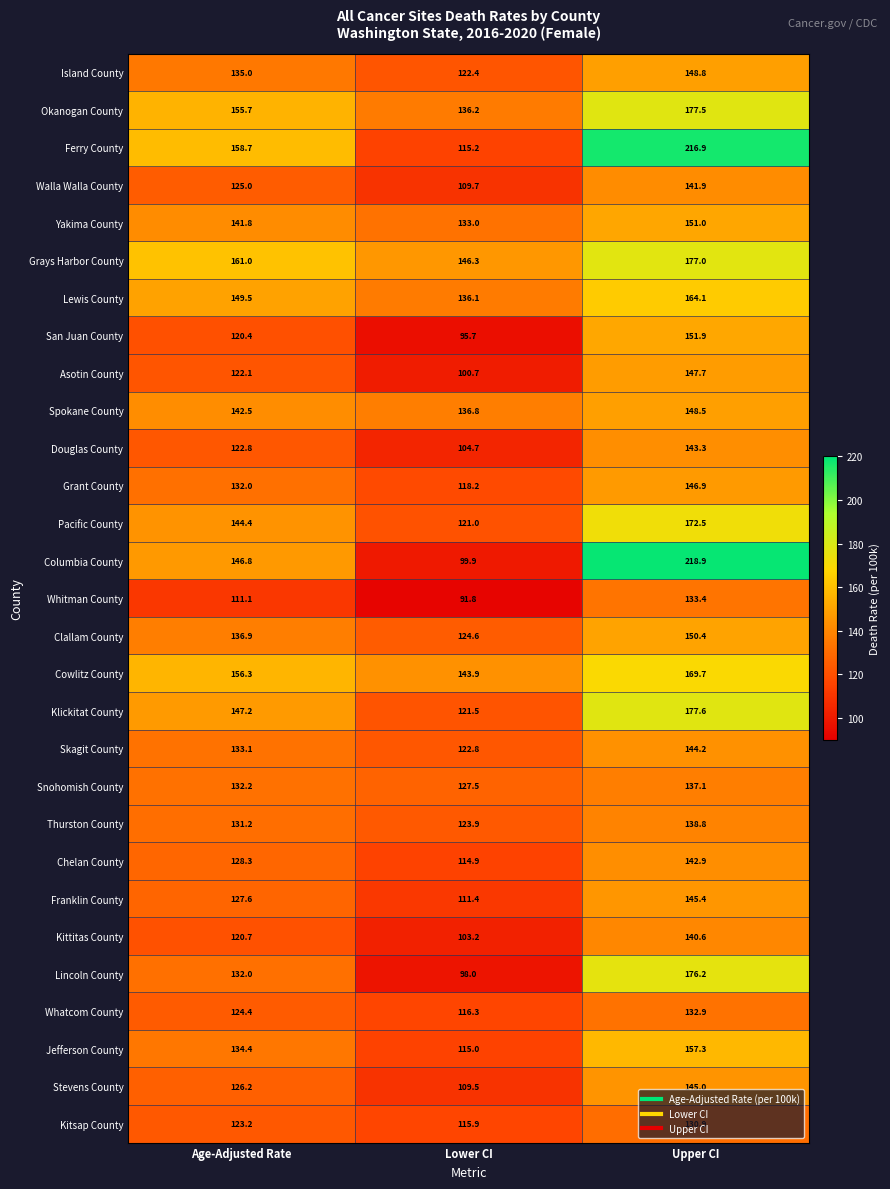

True or false: Lewis County has a value of 221.2 at Age-Adjusted Rate.

False